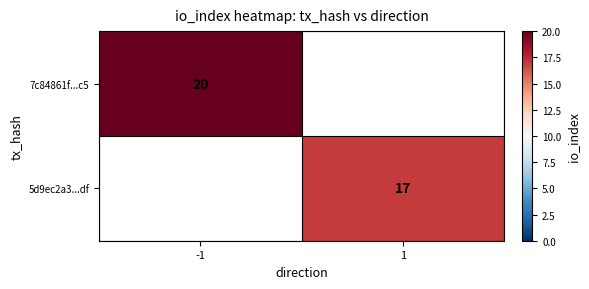

At which category does the chart reach its minimum across all series?

1